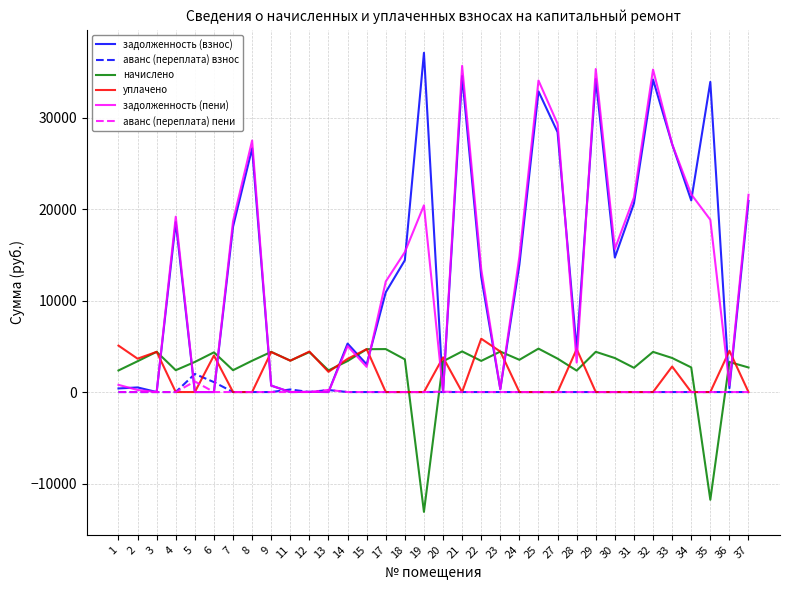

What is the difference between the maximum and minimum values in the аванс (переплата) взнос series?

1977.6